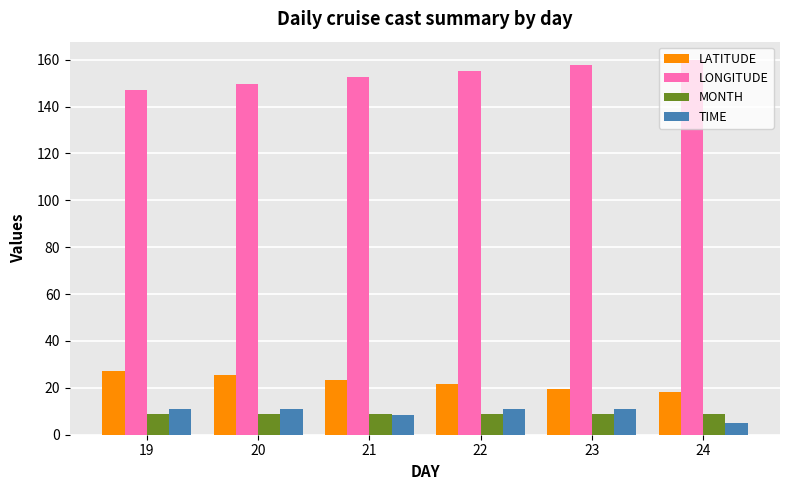

The value of LATITUDE at 19 is 27.1. True or false?

True